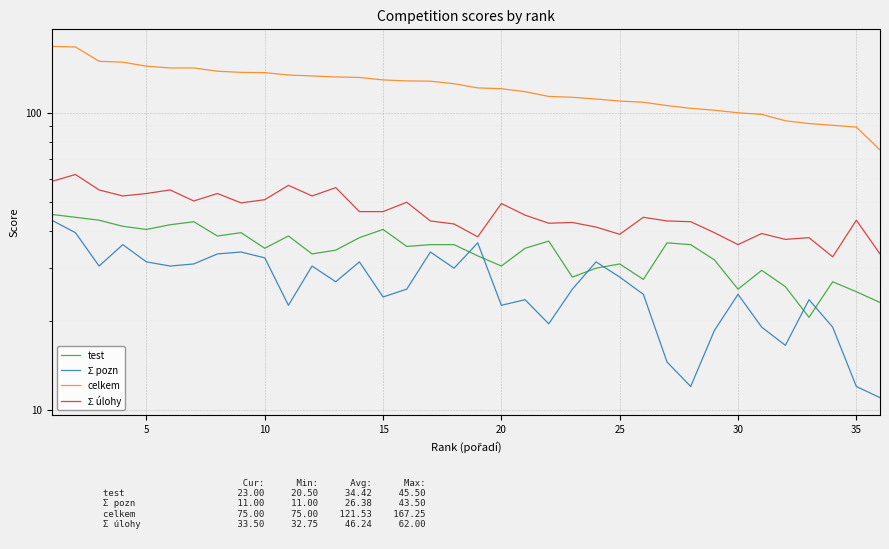

The test series shows 34.0 at 30. True or false?

False